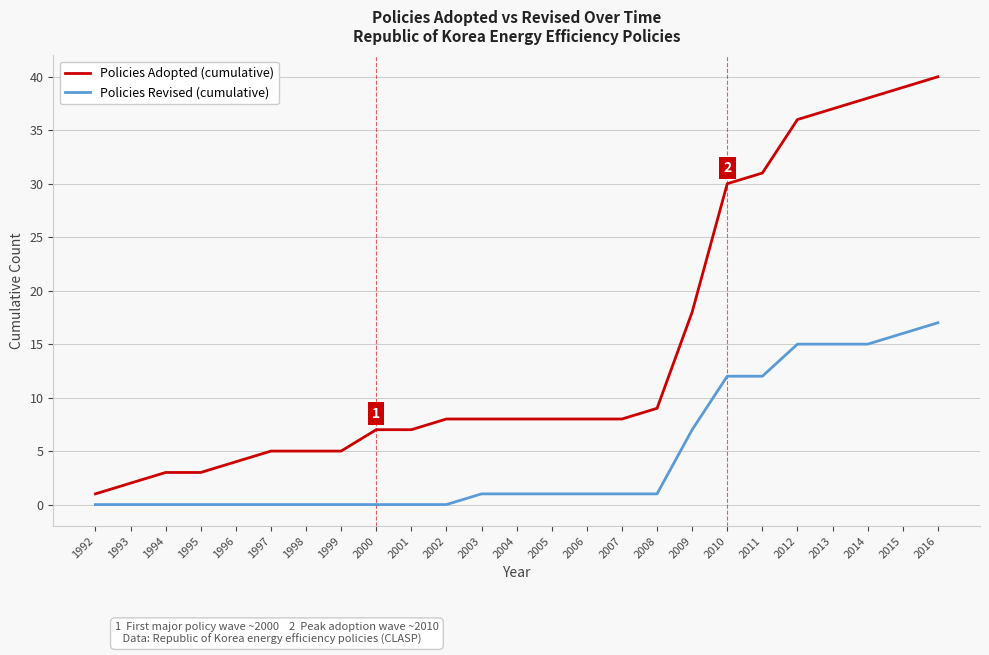

Is the value of Policies Revised (cumulative) at 2005 greater than the value of Policies Adopted (cumulative) at 1995?

No